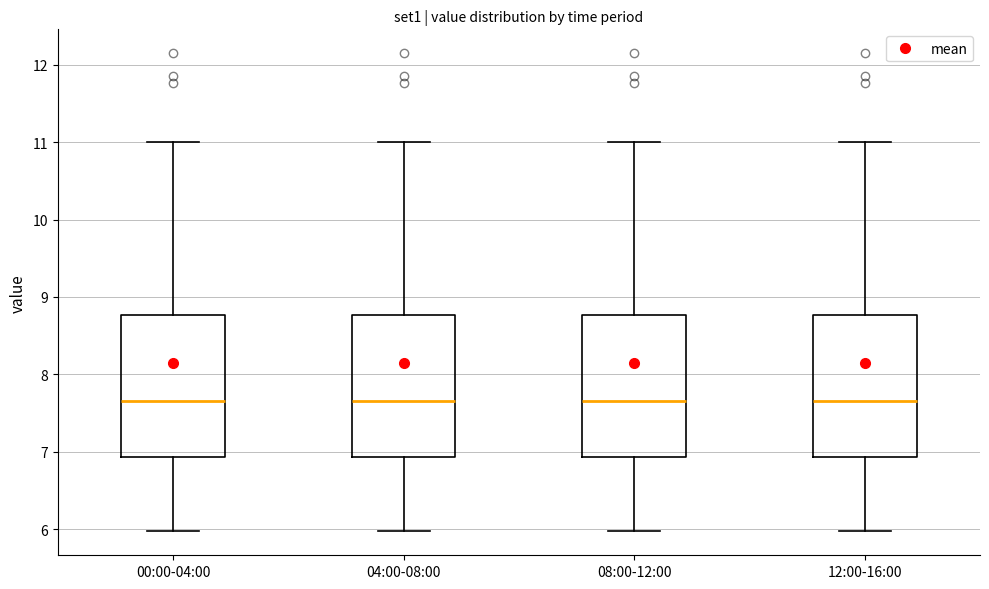

Where does the lower whisker of the box for 04:00-08:00 end on the y-axis? The values are not printed on the chart, so give them approximately, as read against the axis.

6.0